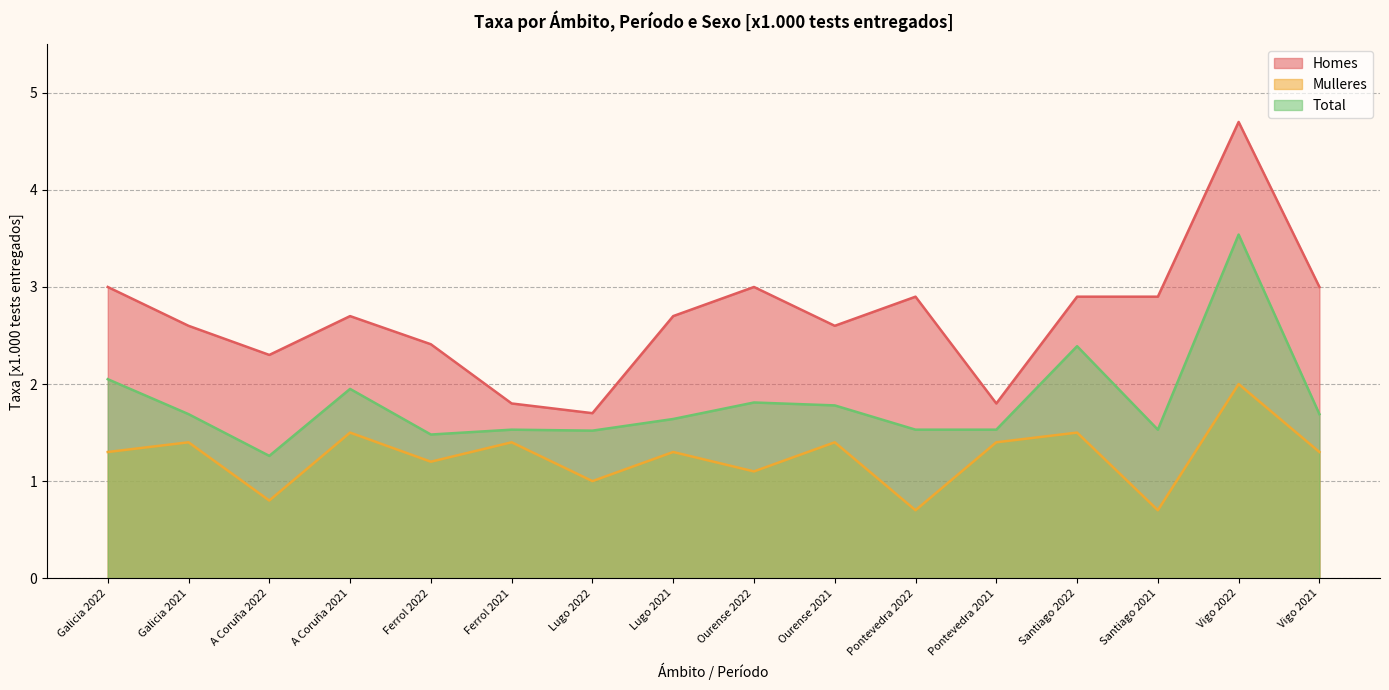

Which category has the highest value in the Mulleres series?

Vigo 2022